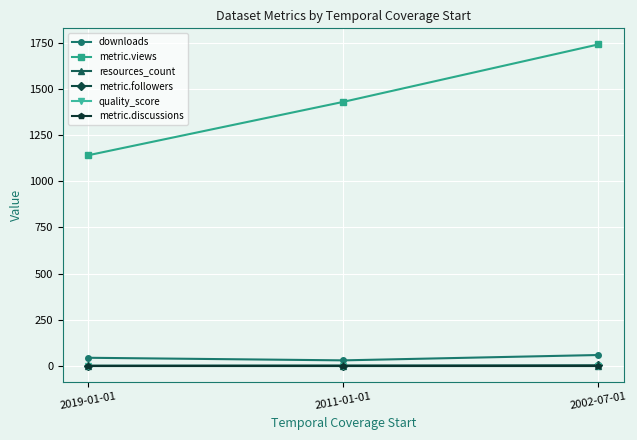

Does the chart have visible grid lines?

Yes